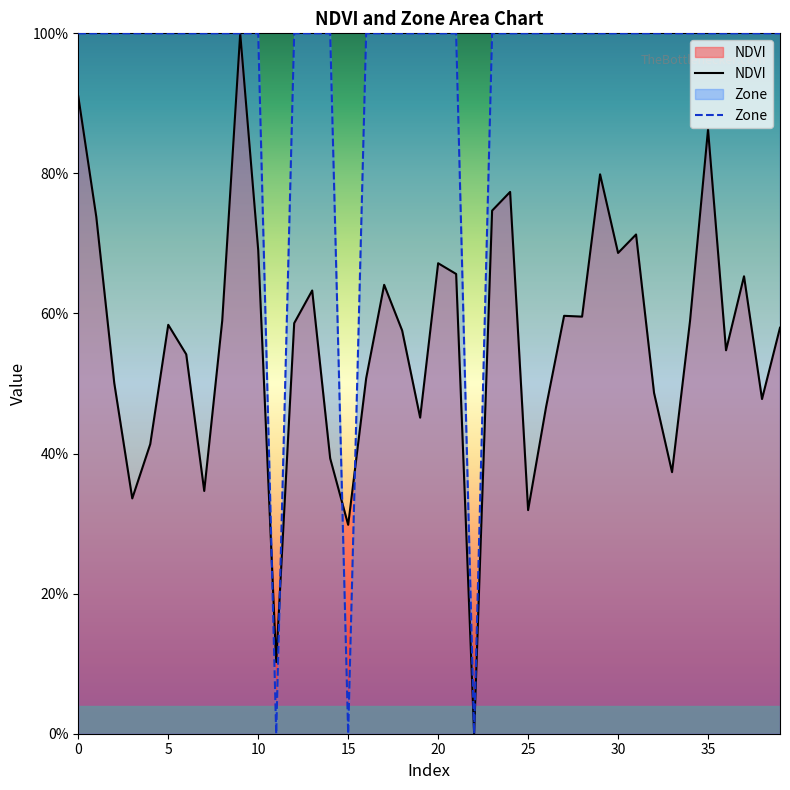

How many data points in NDVI are above 58?

21